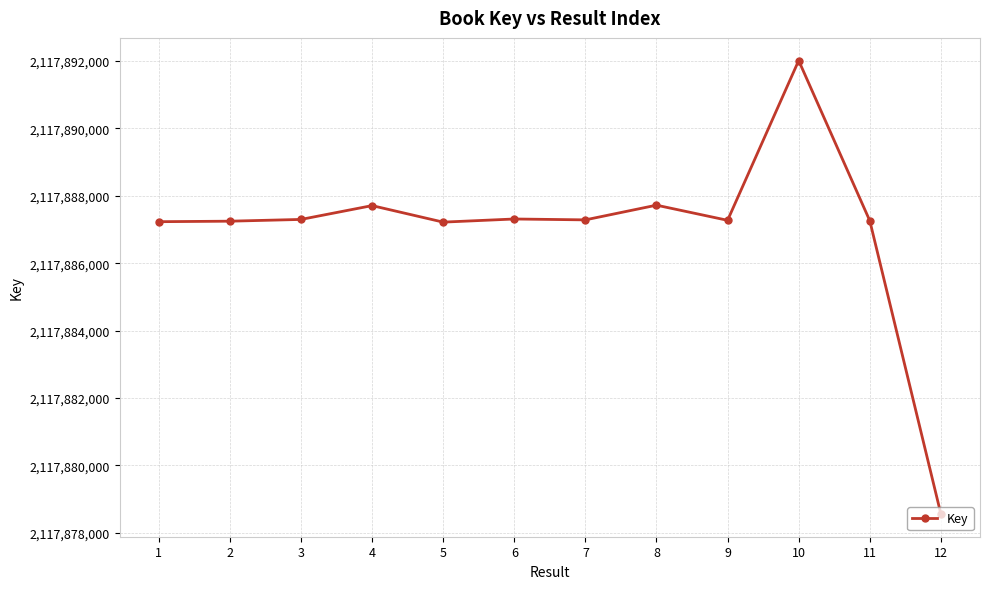

What is the maximum value shown in the chart?

2117892011